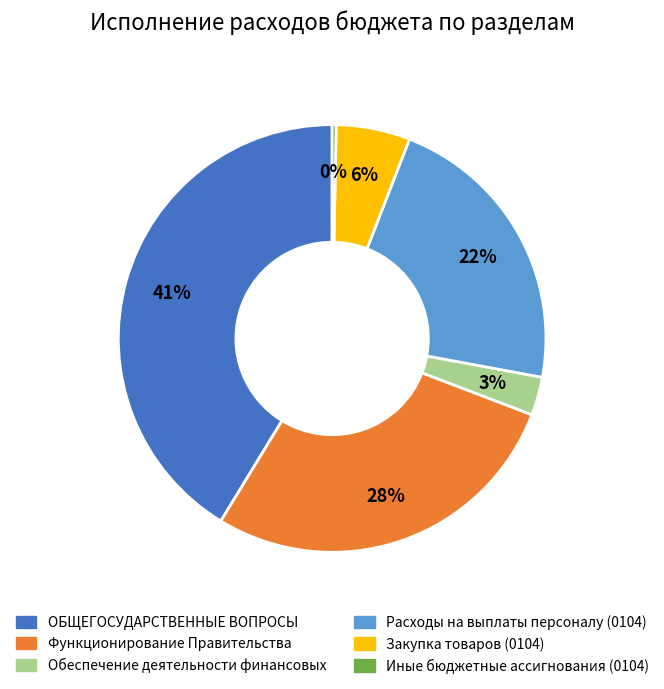

To the nearest percent, what is the difference between the ОБЩЕГОСУДАРСТВЕННЫЕ ВОПРОСЫ and Иные бюджетные ассигнования (0104) slice percentages?

41%